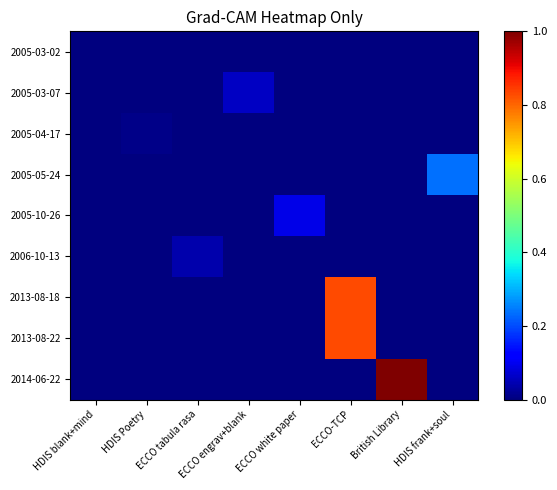

What is the total value across all series at ECCO engrav+blank?

0.1